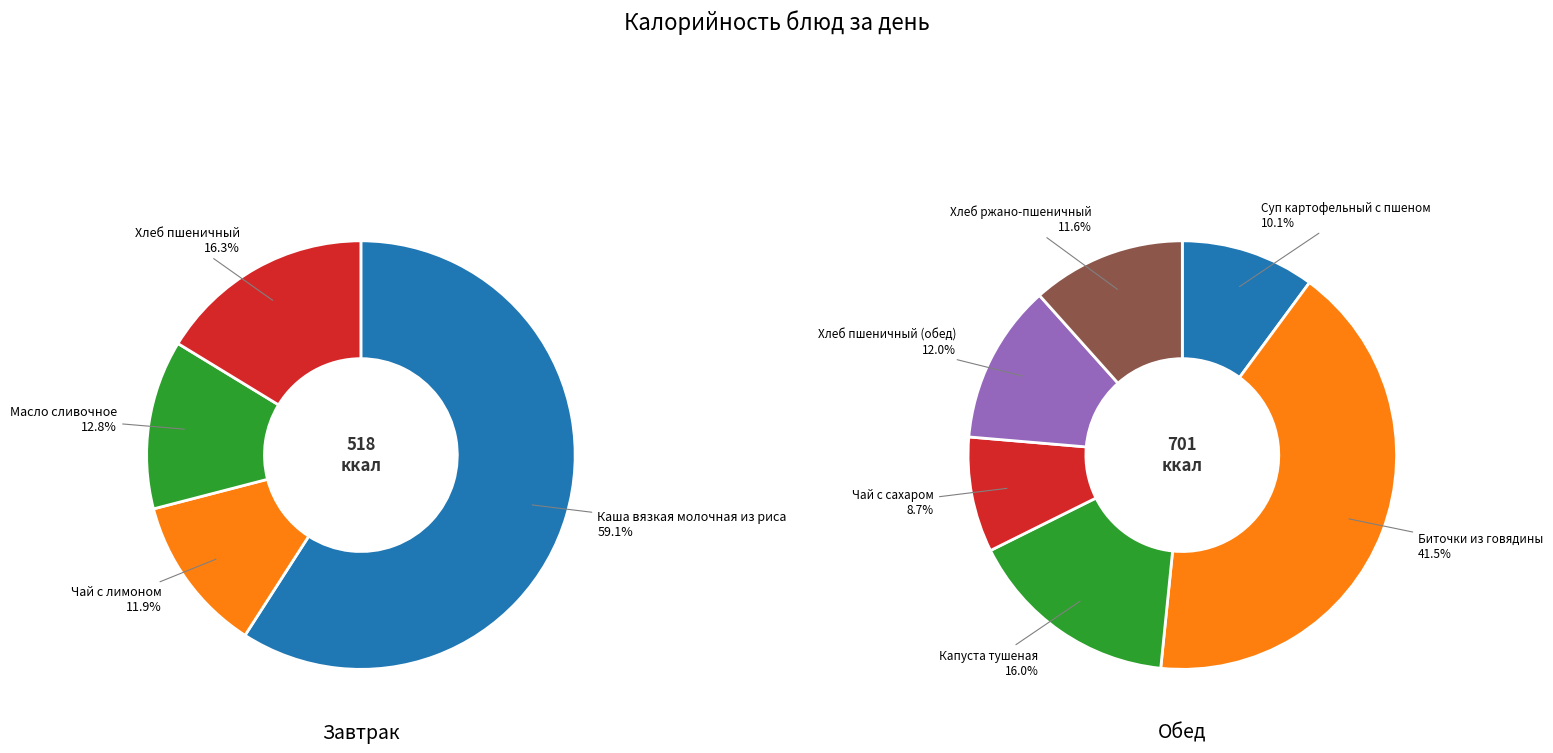

Is there a majority slice in this chart?

Yes